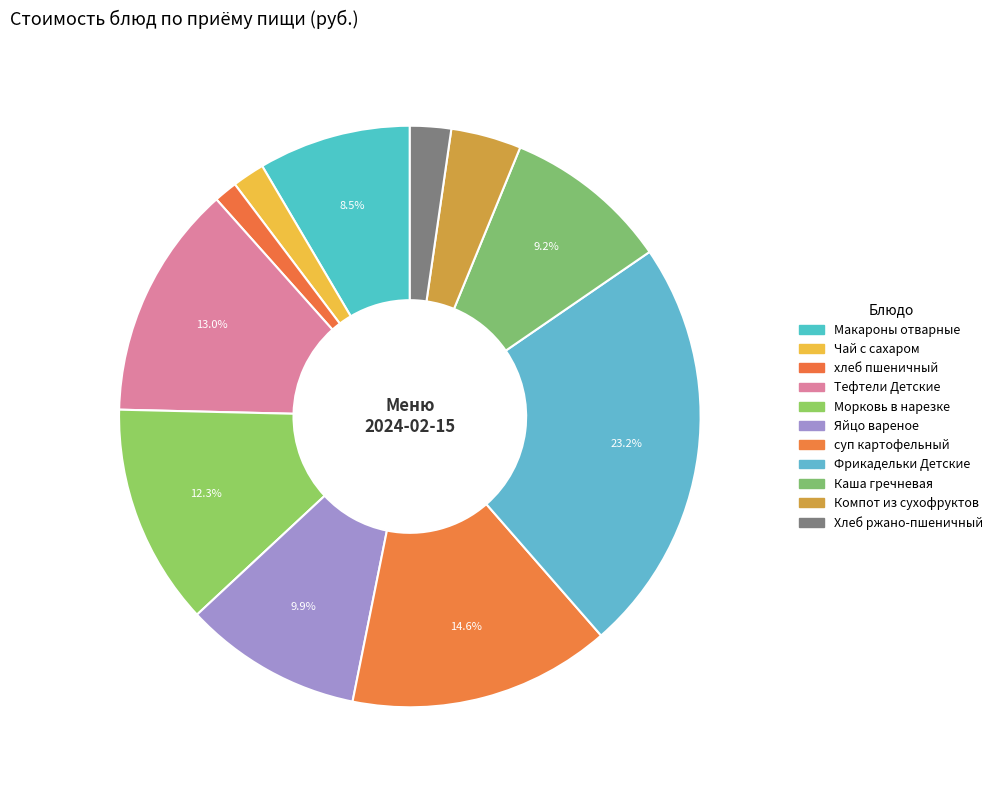

Is it true that Фрикадельки Детские is 23% of the pie?

True